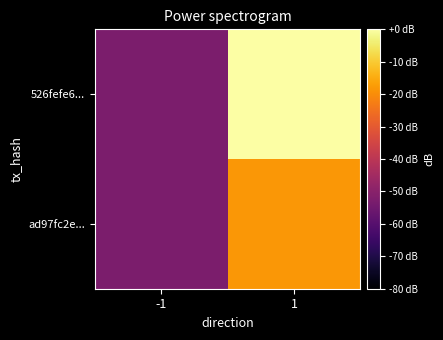

Which label corresponds to the smallest value in the chart?

-1